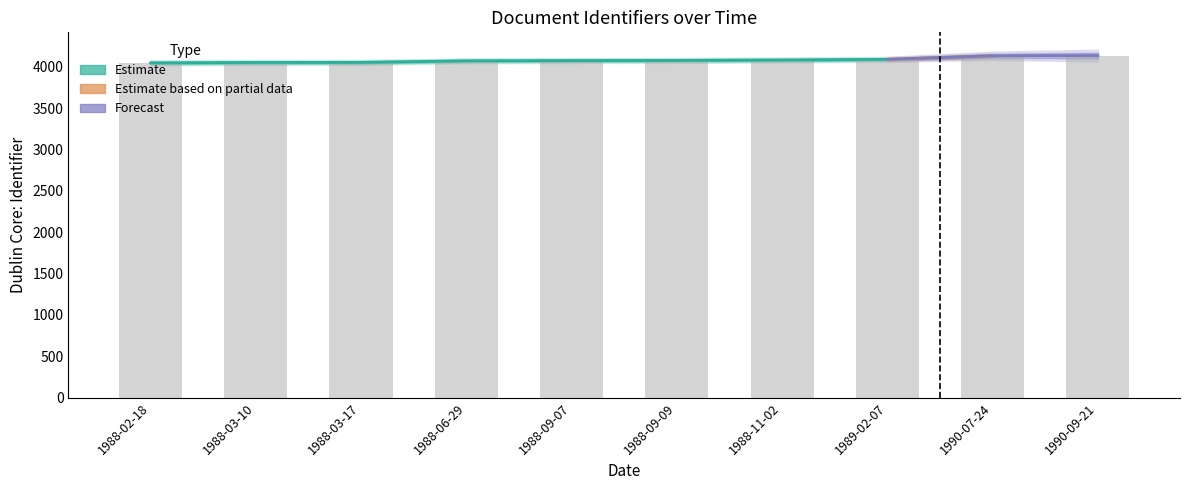

Reading left to right, list all the values displayed in this chart.

4045	4050	4051	4070	4073	4075	4080	4088	4131	4134